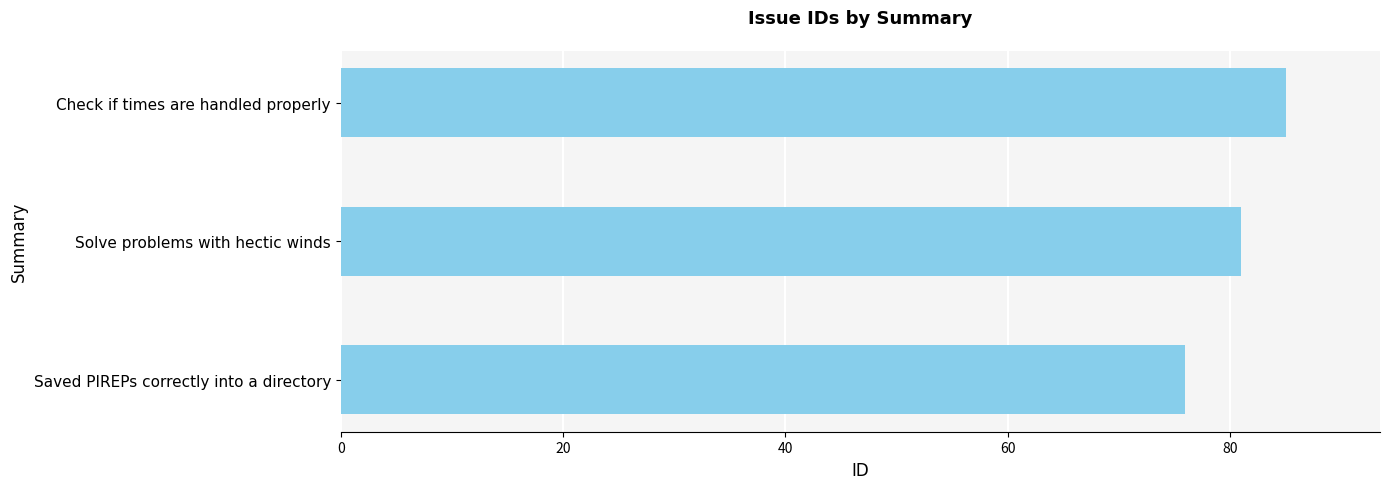

What is the minimum value shown in the chart?

76